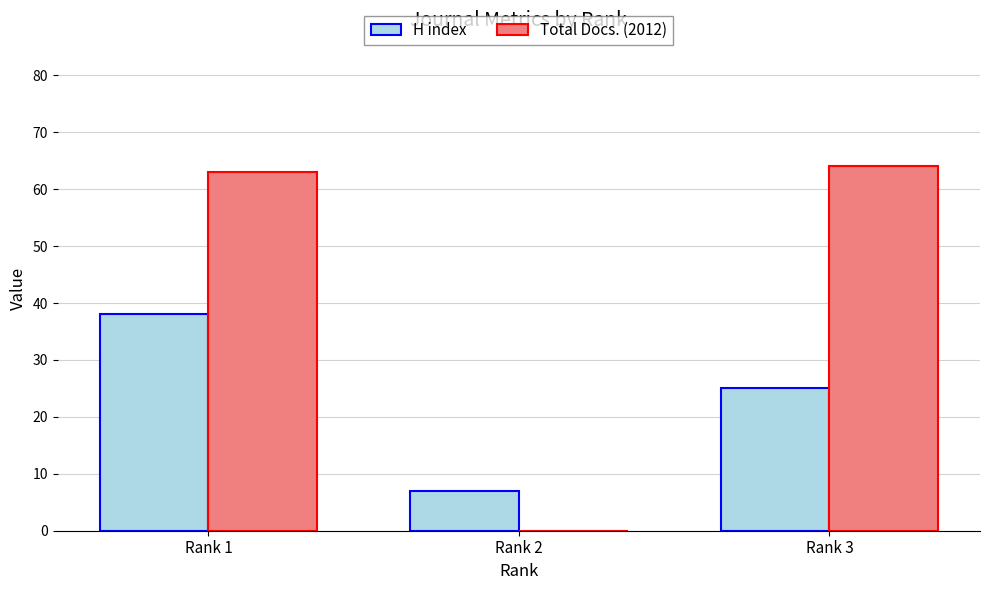

What is the total value across all series at Rank 1?

101